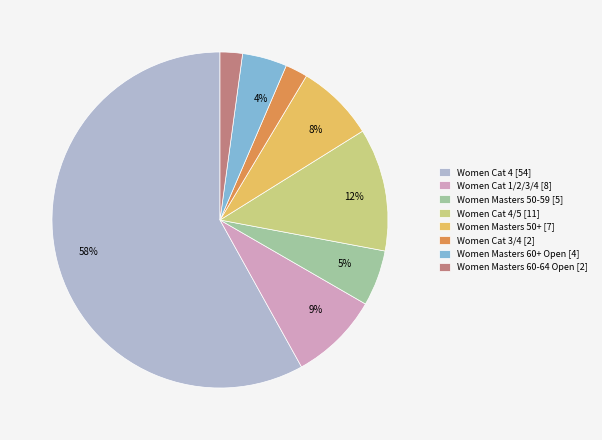

How many slices are in this pie chart?

8